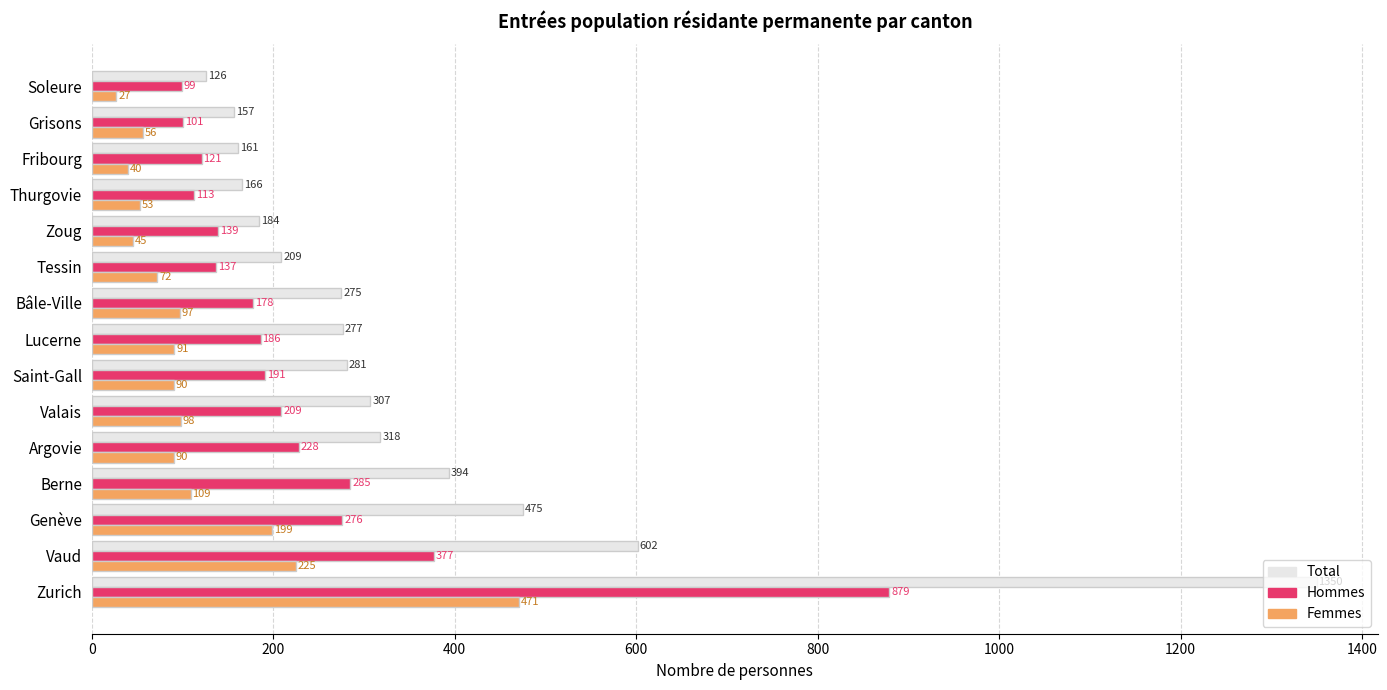

Rank the series by their maximum value, from highest to lowest.

Total, Hommes, Femmes